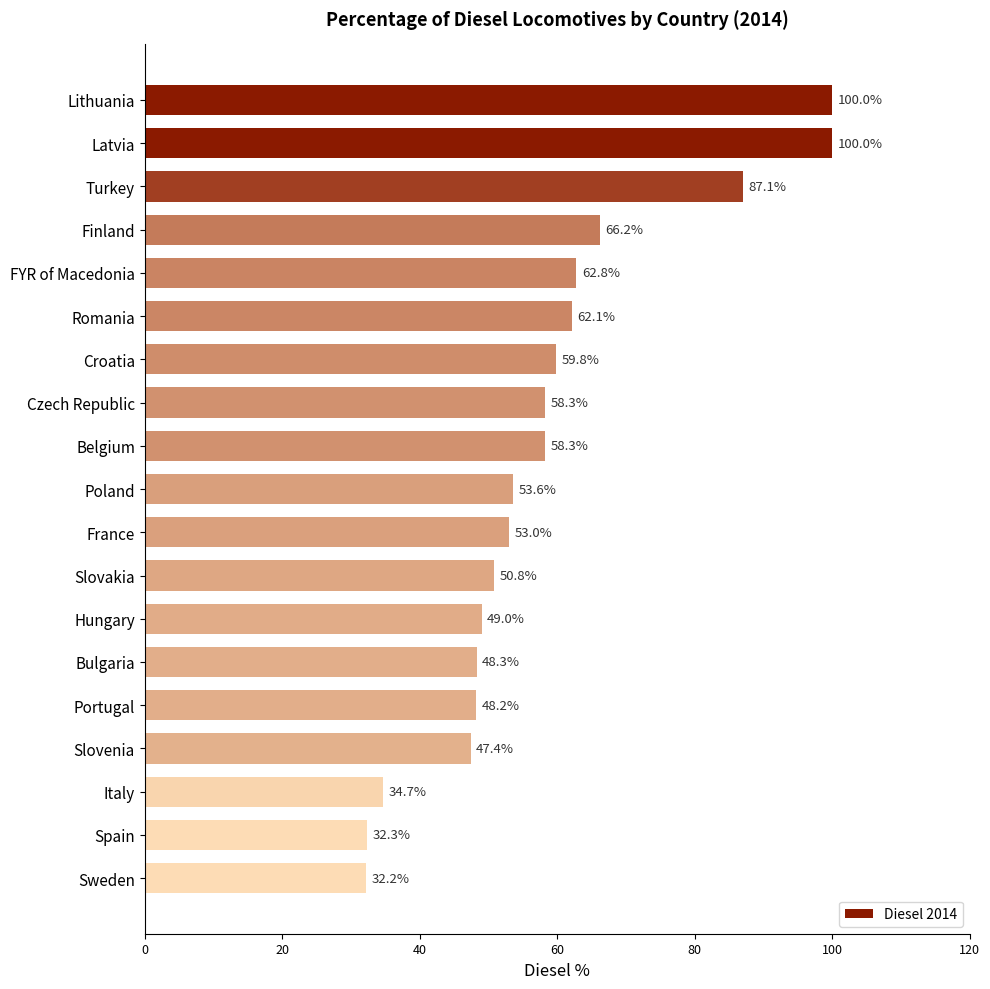

At which label is the value closest to 66?

Finland